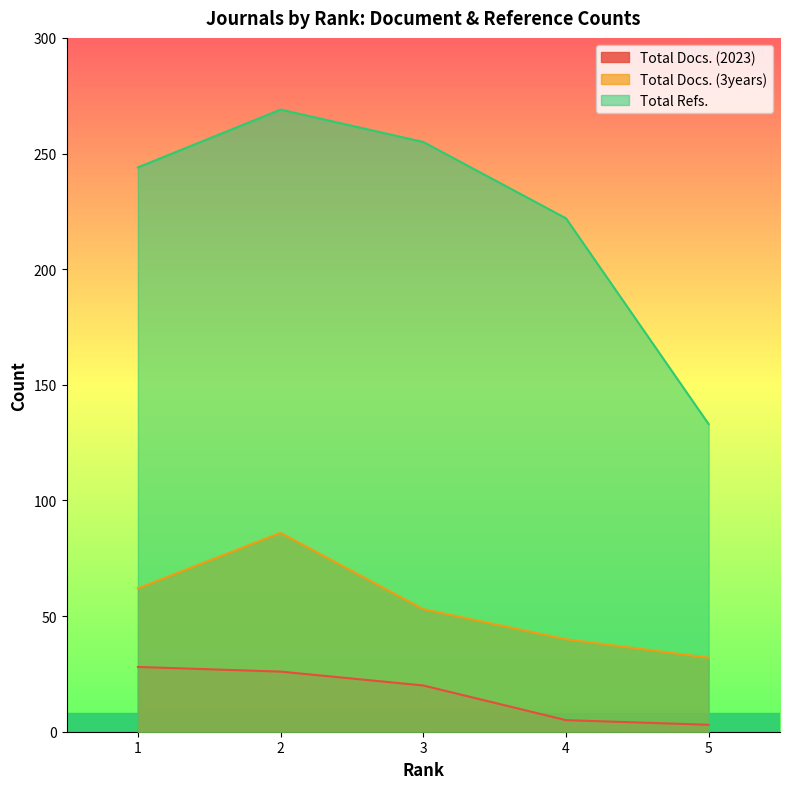

What is the average value of the Total Refs. series?

225